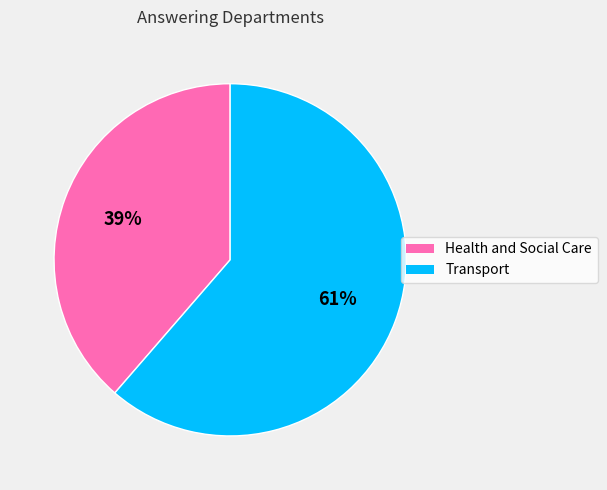

The Transport slice represents 68% of the pie. True or false?

False